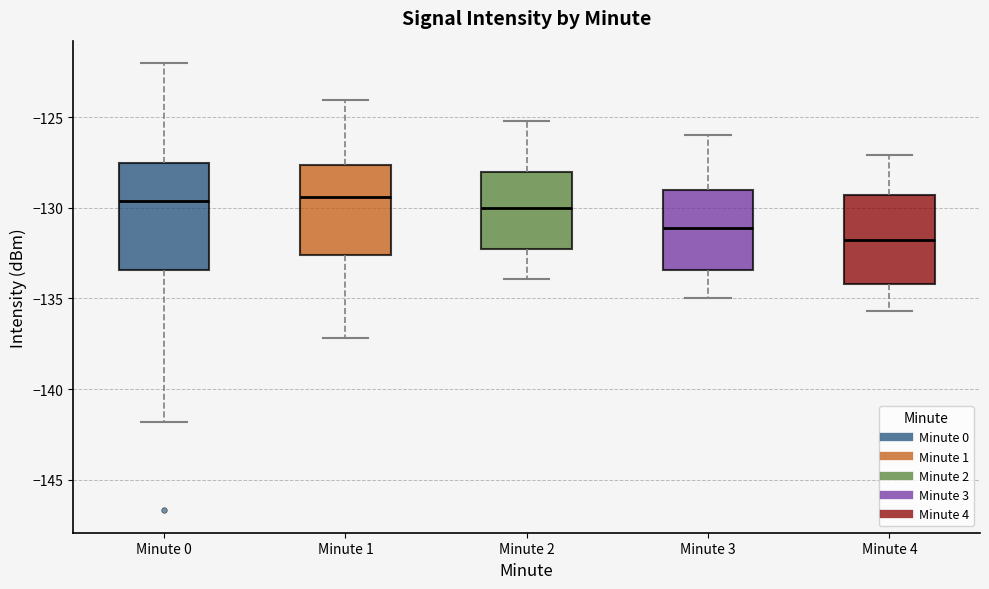

Which box is the tallest, from its lower edge to its upper edge?

Minute 0